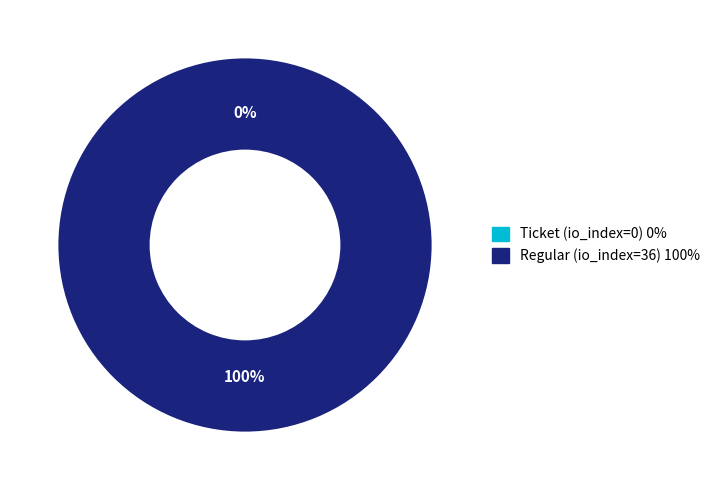

Rank the categories by value from highest to lowest.

Regular (io_index=36), Ticket (io_index=0)